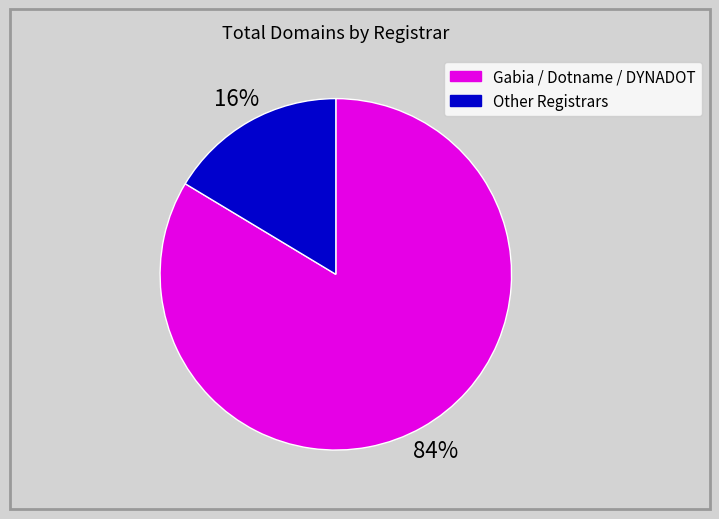

Count the number of slices in the pie.

2